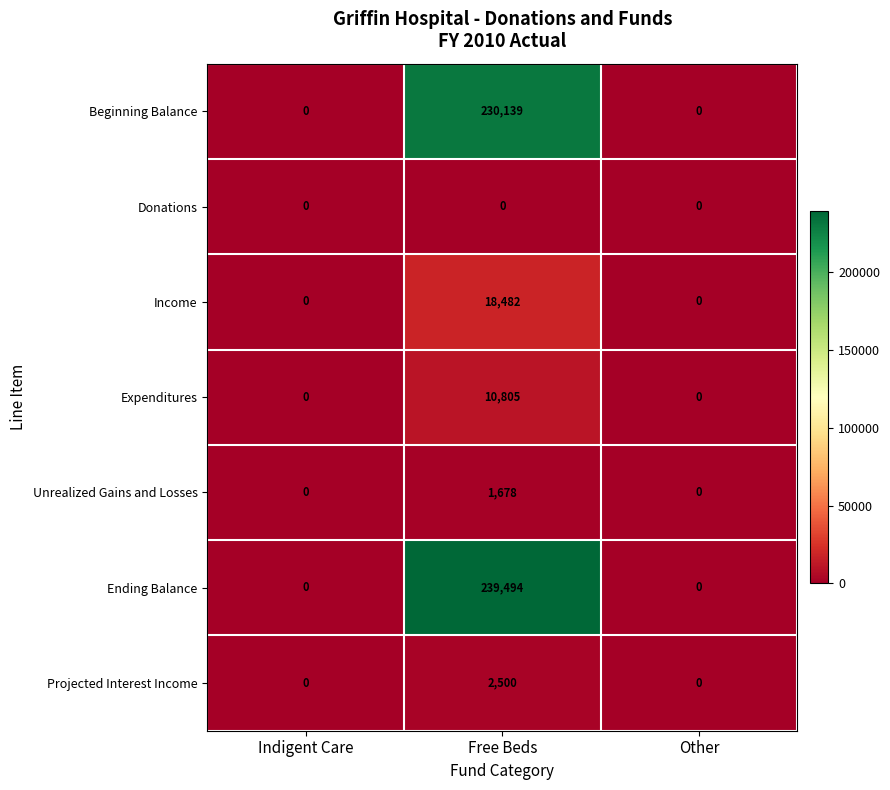

At which label does Unrealized Gains and Losses reach its peak?

Free Beds